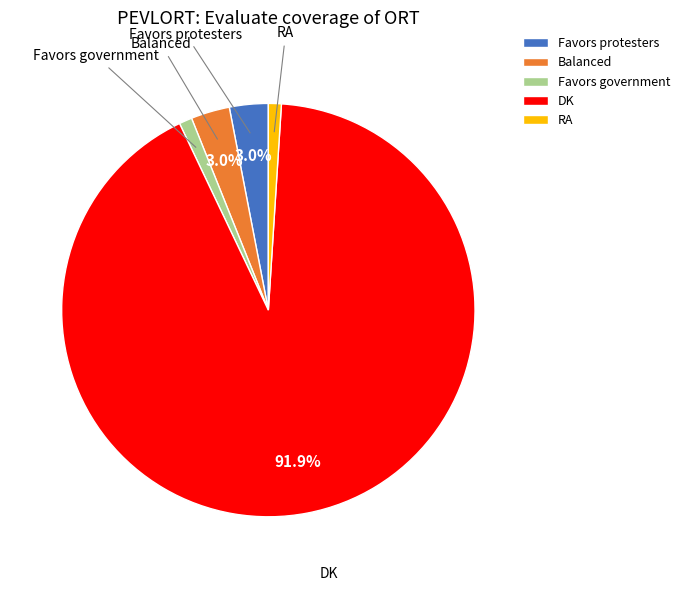

Count the number of slices in the pie.

5